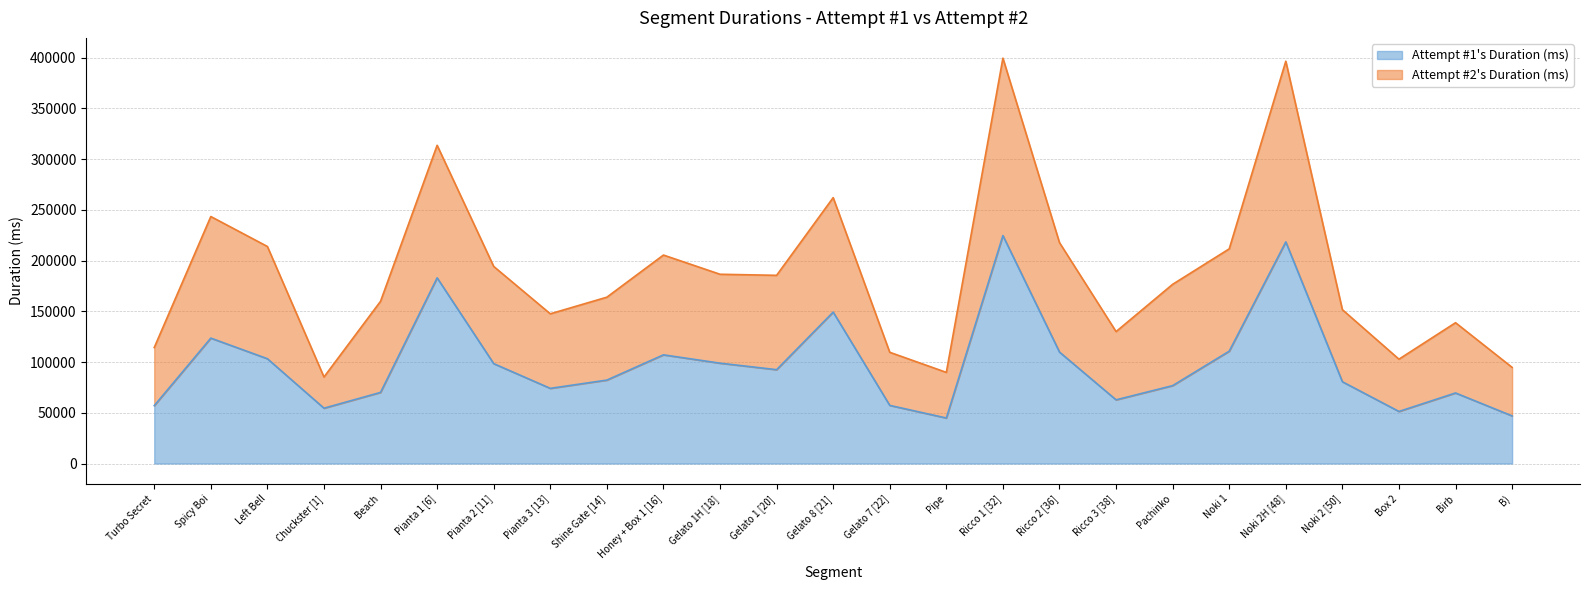

Does the chart display data point markers on the line(s)?

No